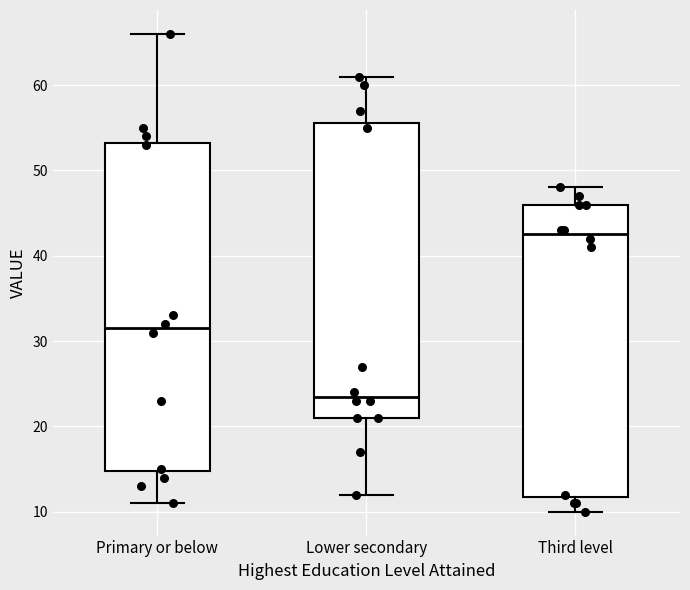

Reading left to right, transcribe this box plot: for each box, give where its median line is, the range the box spans, and where its two whiskers end, as read against the y-axis. The values are not printed on the chart, so give them approximately, as read against the axis.

Primary or below: median 32, box 15 to 53, whiskers 11 to 66
Lower secondary: median 24, box 21 to 56, whiskers 12 to 61
Third level: median 43, box 12 to 46, whiskers 10 to 48